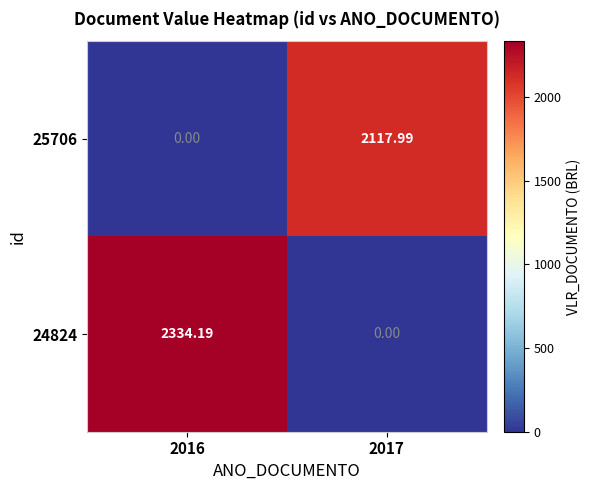

Is the value of 25706 at 2016 greater than the value of 24824 at 2016?

No